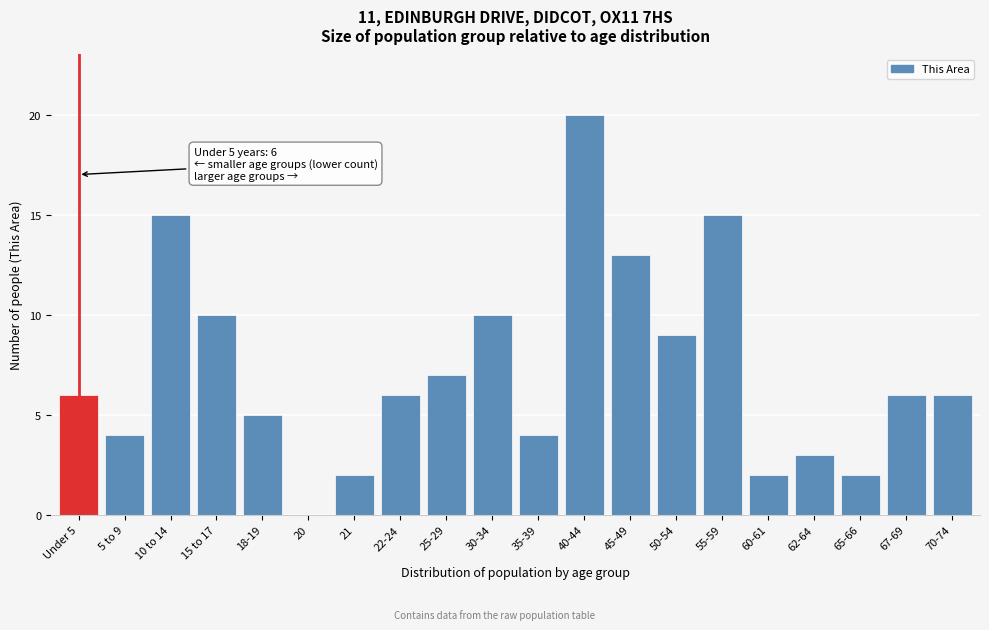

Reading right to left, extract all data points from this chart.

70-74=6	67-69=6	65-66=2	62-64=3	60-61=2	55-59=15	50-54=9	45-49=13	40-44=20	35-39=4	30-34=10	25-29=7	22-24=6	21=2	20=0	18-19=5	15 to 17=10	10 to 14=15	5 to 9=4	Under 5=6